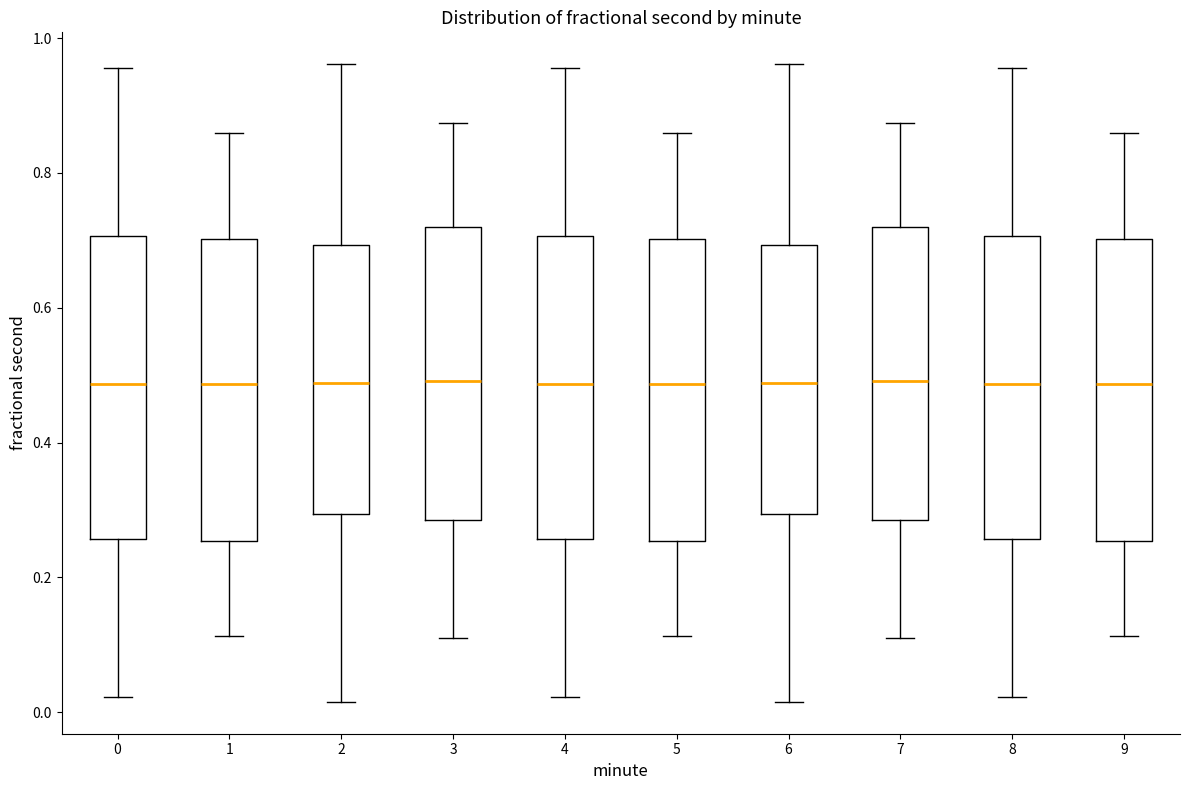

Reading left to right, read every box against the y-axis: the position of its median line, the range the box covers, and the ends of its whiskers. The values are not printed on the chart, so give them approximately, as read against the axis.

0: median 0.48, box 0.26 to 0.70, whiskers 0.02 to 0.96
1: median 0.48, box 0.26 to 0.70, whiskers 0.12 to 0.86
2: median 0.48, box 0.30 to 0.70, whiskers 0.02 to 0.96
3: median 0.50, box 0.28 to 0.72, whiskers 0.10 to 0.88
4: median 0.48, box 0.26 to 0.70, whiskers 0.02 to 0.96
5: median 0.48, box 0.26 to 0.70, whiskers 0.12 to 0.86
6: median 0.48, box 0.30 to 0.70, whiskers 0.02 to 0.96
7: median 0.50, box 0.28 to 0.72, whiskers 0.10 to 0.88
8: median 0.48, box 0.26 to 0.70, whiskers 0.02 to 0.96
9: median 0.48, box 0.26 to 0.70, whiskers 0.12 to 0.86